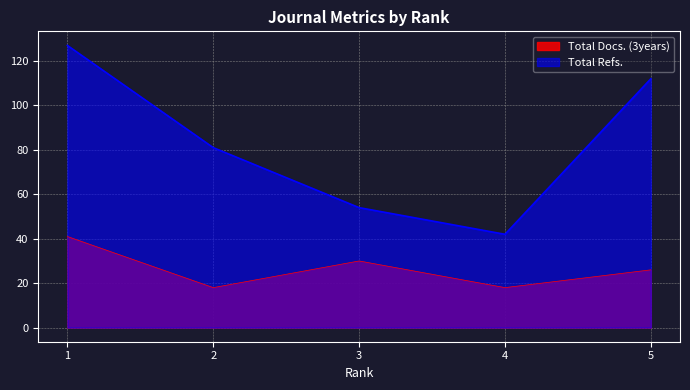

How many series are shown in this chart?

2